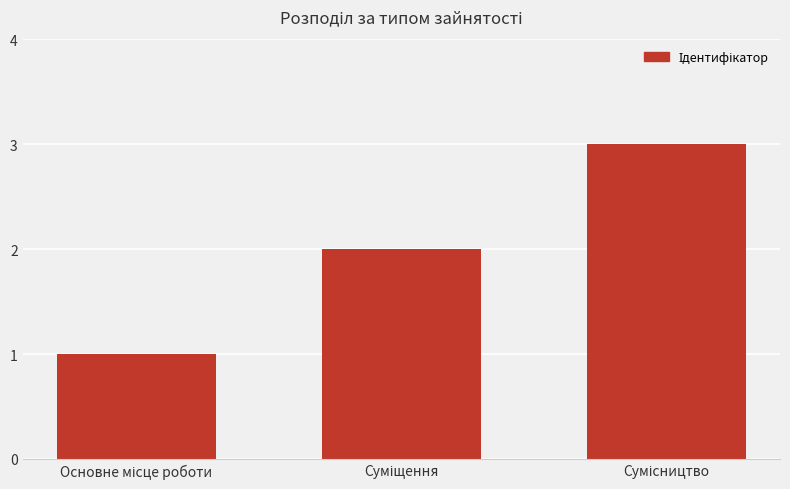

What is the value of the 1st bar from the left?

1